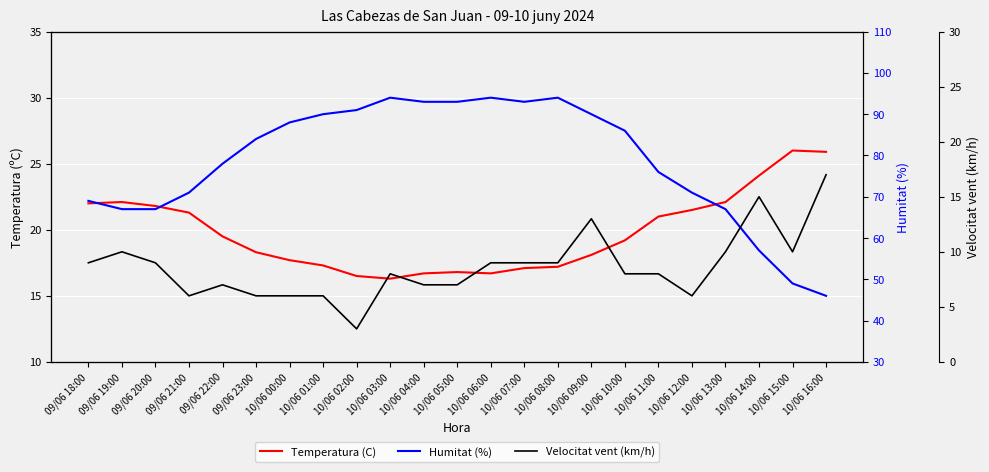

What is the minimum value shown in the chart?

3.0